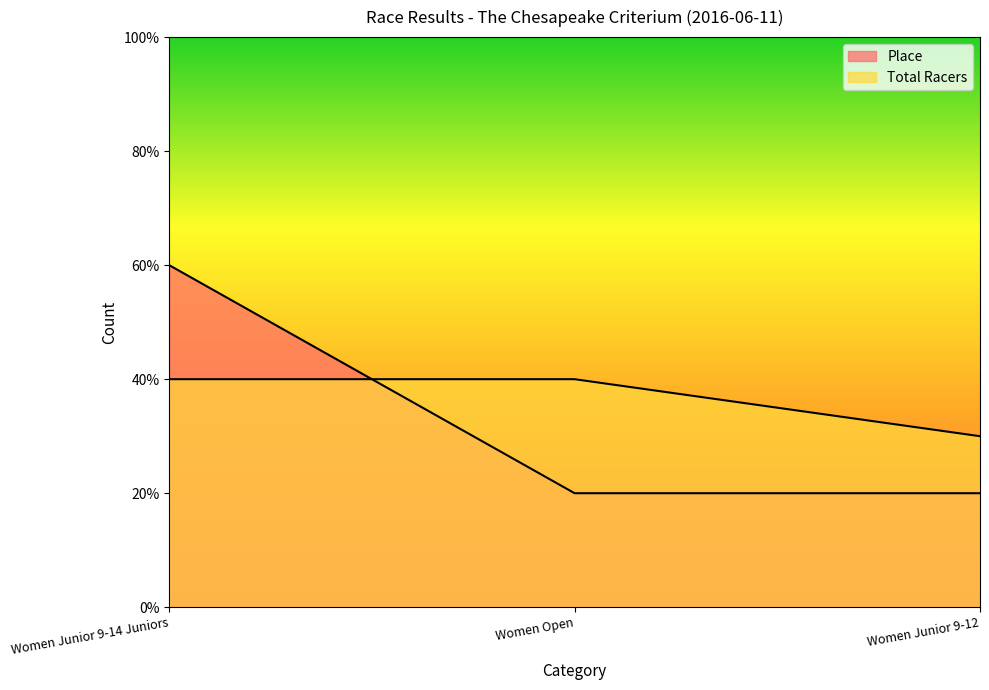

Which series has the widest spread of values?

Place